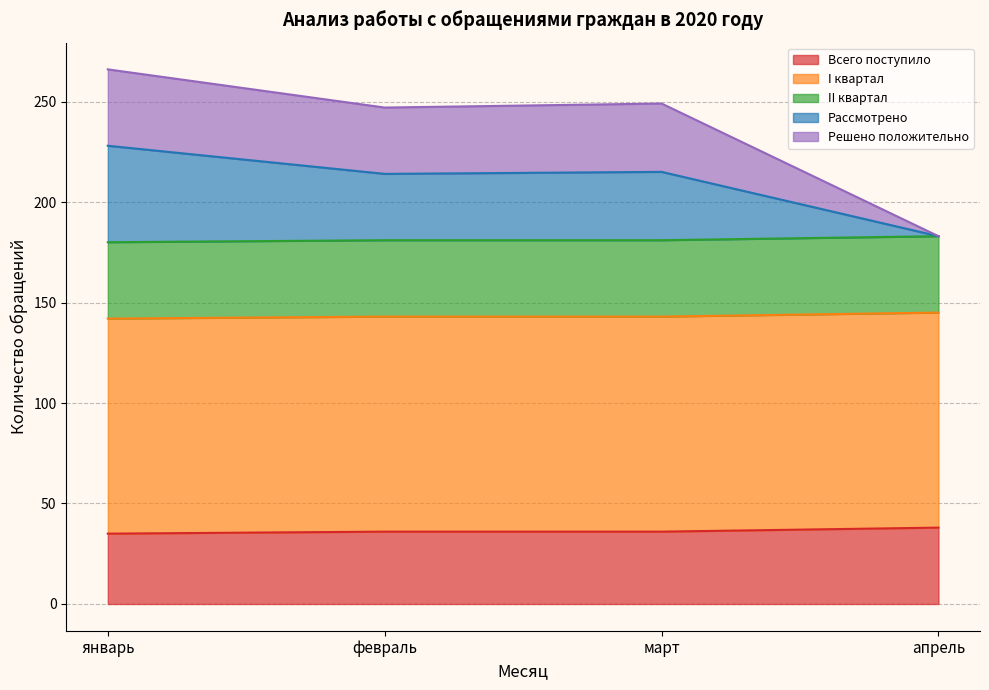

What is the difference between the maximum and second lowest values in the Решено положительно series?

19